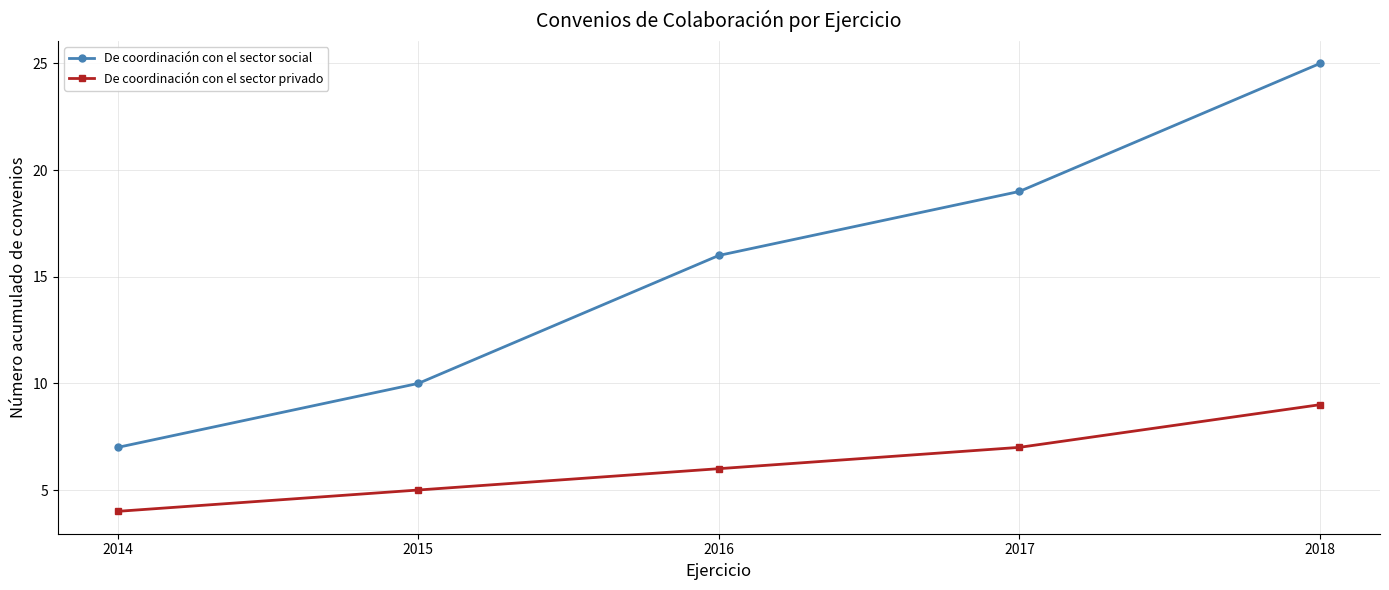

True or false: De coordinación con el sector privado has a value of 7 at 2017.

True